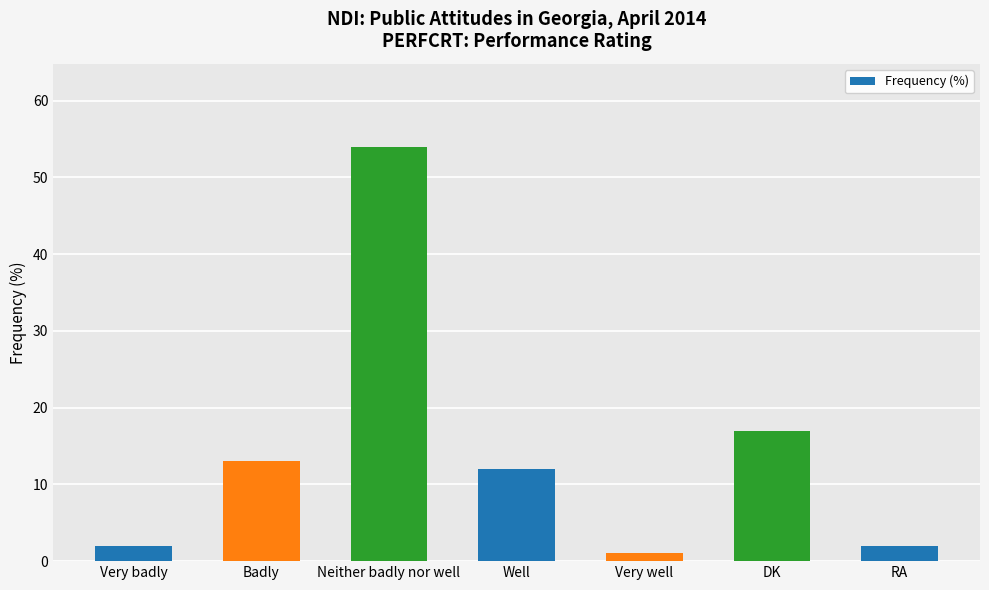

The value at Very badly is 2. True or false?

True